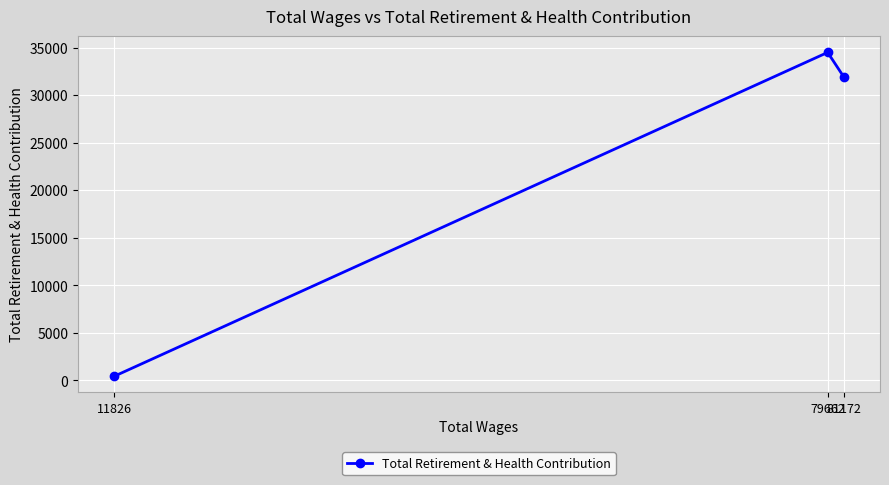

Rank the categories by value from lowest to highest.

11826, 81172, 79662